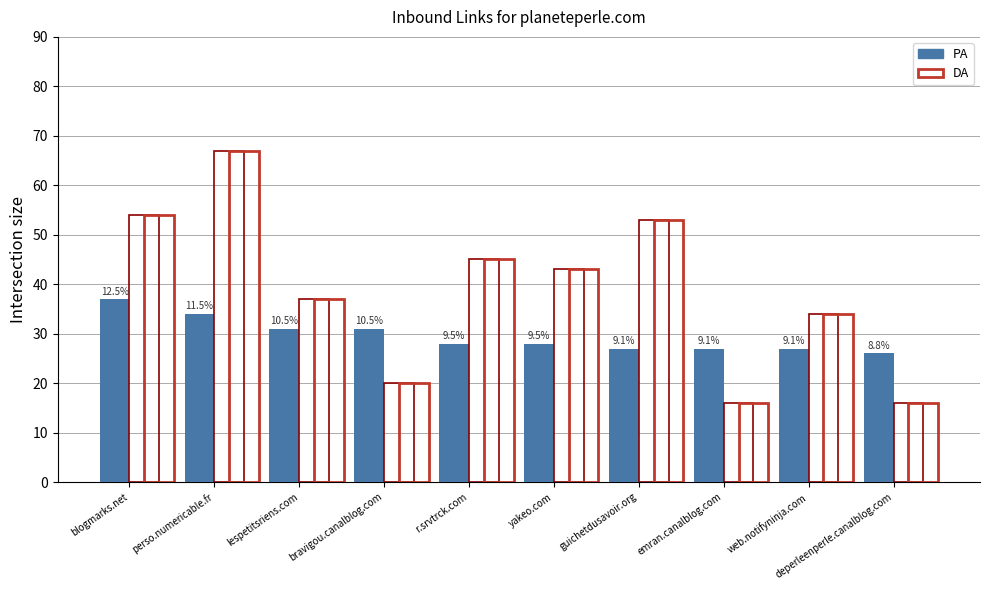

How many groups of bars are there?

10